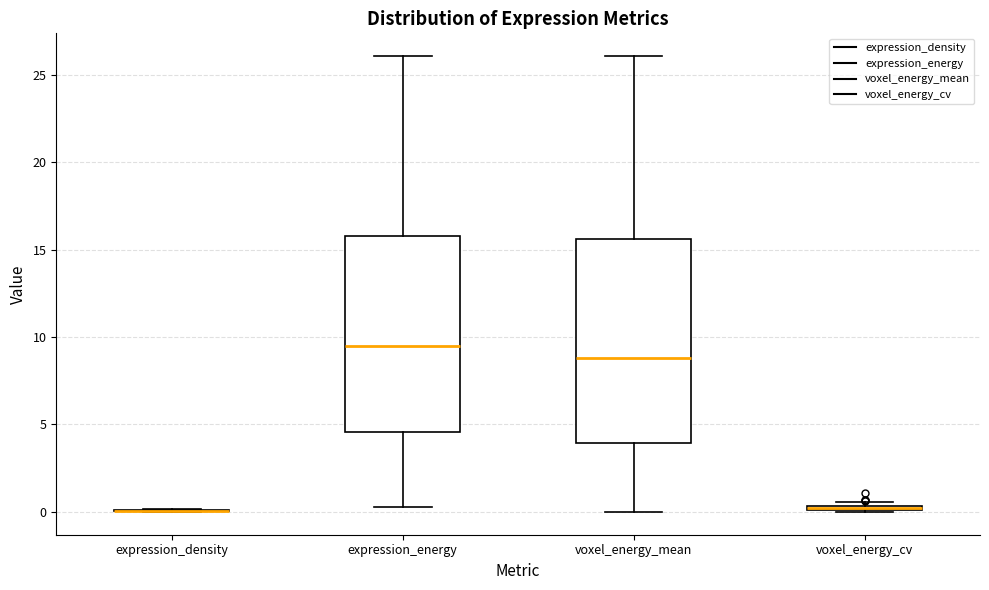

Where does the lower whisker of the box for voxel_energy_mean end on the y-axis? The values are not printed on the chart, so give them approximately, as read against the axis.

0.0